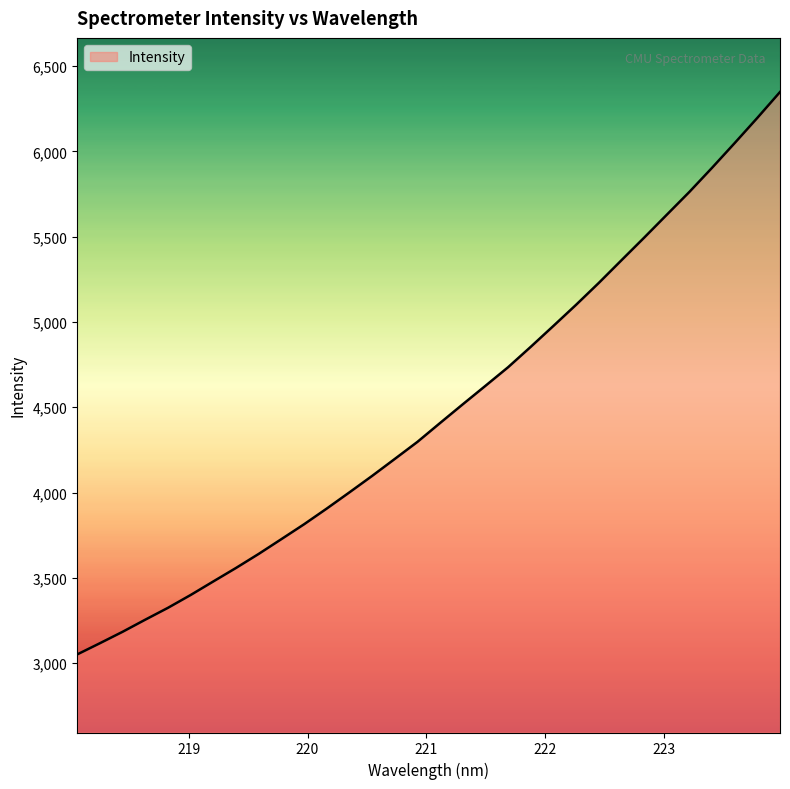

What is the difference between the maximum and minimum values?

3297.7